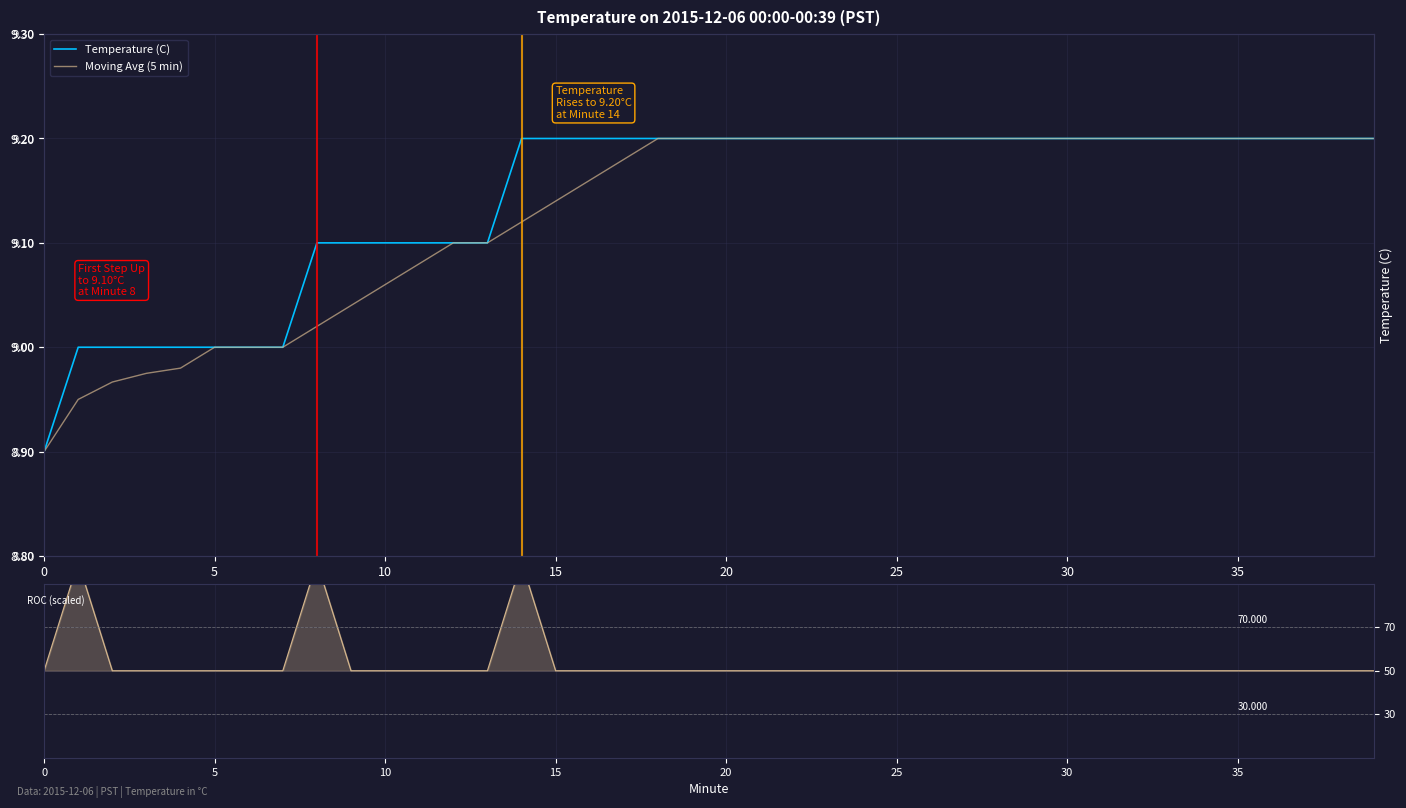

Reading left to right, what are all the values shown in this chart?

Temperature (C): 8.9	9.0	9.0	9.0	9.0	9.0	9.0	9.0	9.1	9.1	9.1	9.1	9.1	9.1	9.2	9.2	9.2	9.2	9.2	9.2	9.2	9.2	9.2	9.2	9.2	9.2	9.2	9.2	9.2	9.2	9.2	9.2	9.2	9.2	9.2	9.2	9.2	9.2	9.2	9.2
Moving Avg (5 min): 8.9	8.9	9.0	9.0	9.0	9.0	9.0	9.0	9.0	9.0	9.1	9.1	9.1	9.1	9.1	9.1	9.2	9.2	9.2	9.2	9.2	9.2	9.2	9.2	9.2	9.2	9.2	9.2	9.2	9.2	9.2	9.2	9.2	9.2	9.2	9.2	9.2	9.2	9.2	9.2
Rate of Change (scaled): 50.0	100.0	50.0	50.0	50.0	50.0	50.0	50.0	100.0	50.0	50.0	50.0	50.0	50.0	100.0	50.0	50.0	50.0	50.0	50.0	50.0	50.0	50.0	50.0	50.0	50.0	50.0	50.0	50.0	50.0	50.0	50.0	50.0	50.0	50.0	50.0	50.0	50.0	50.0	50.0